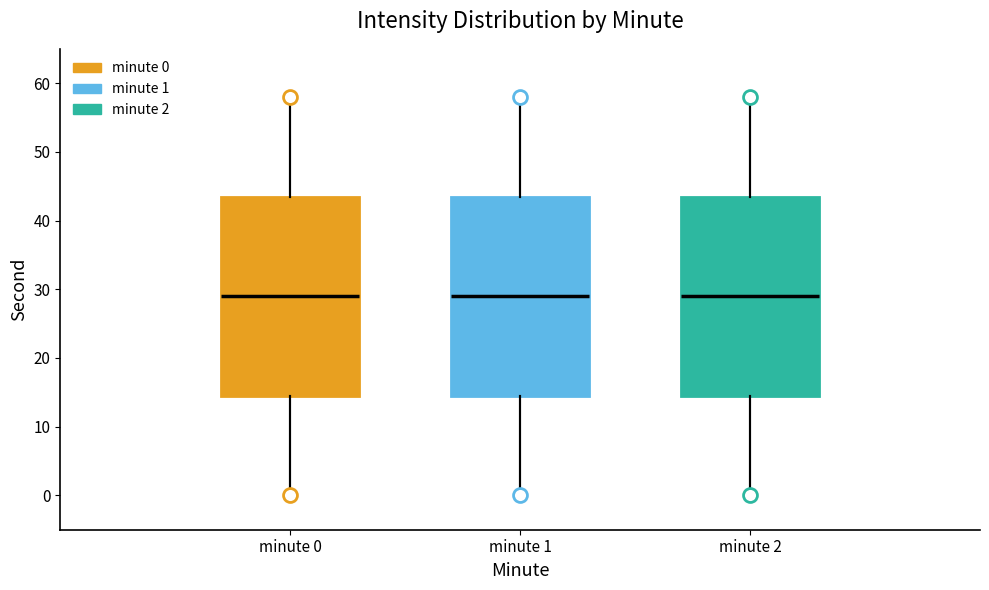

Where does the median line of the box for minute 2 sit on the y-axis? The values are not printed on the chart, so give them approximately, as read against the axis.

29